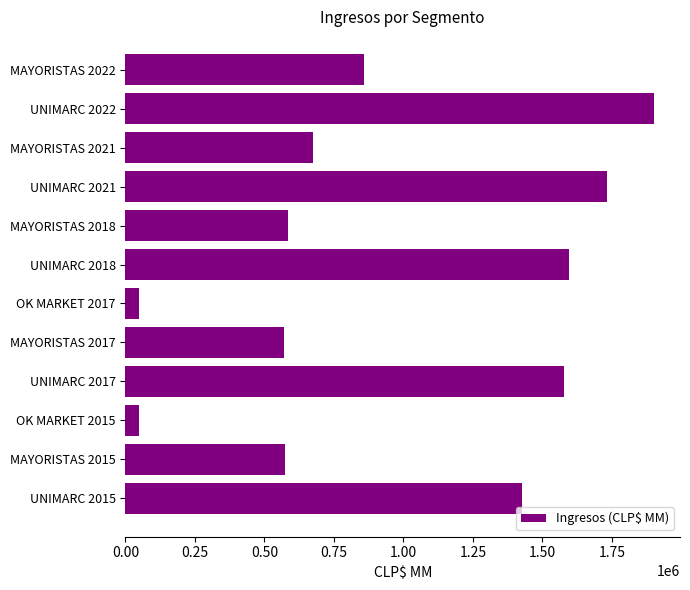

What is the greatest value displayed?

1899596.4